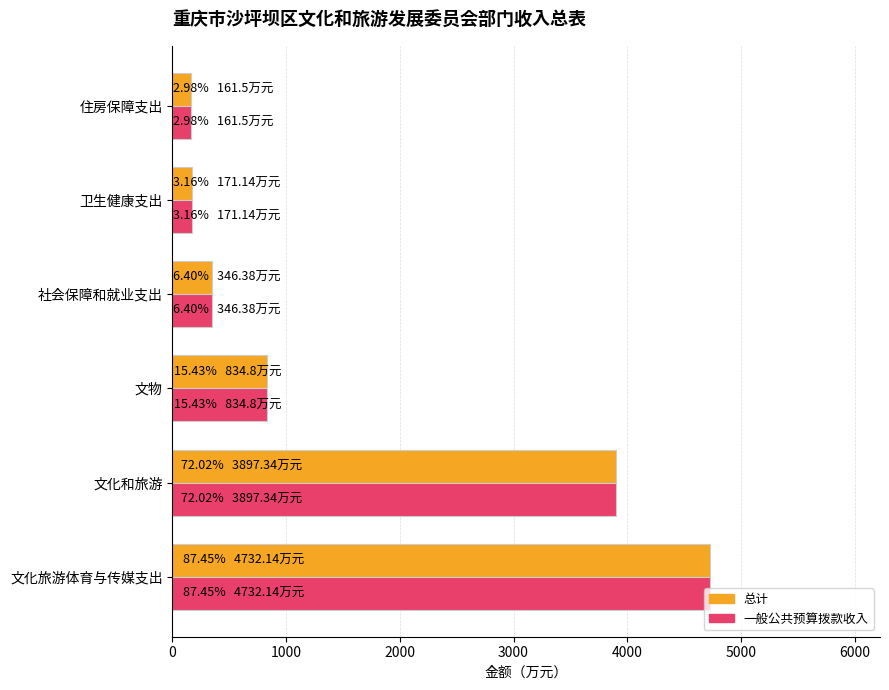

What is the total value across all series at 文化旅游体育与传媒支出?

9464.3